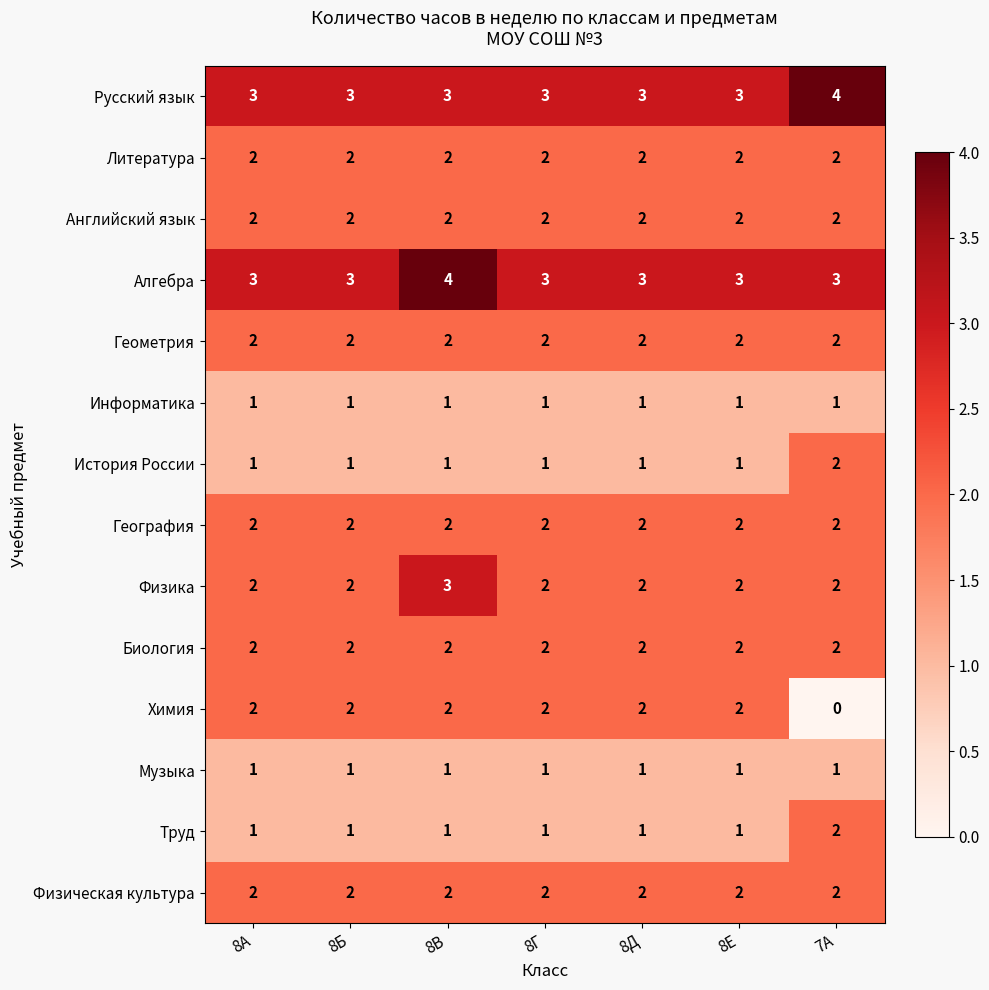

What is the total value across all series at 7А?

27